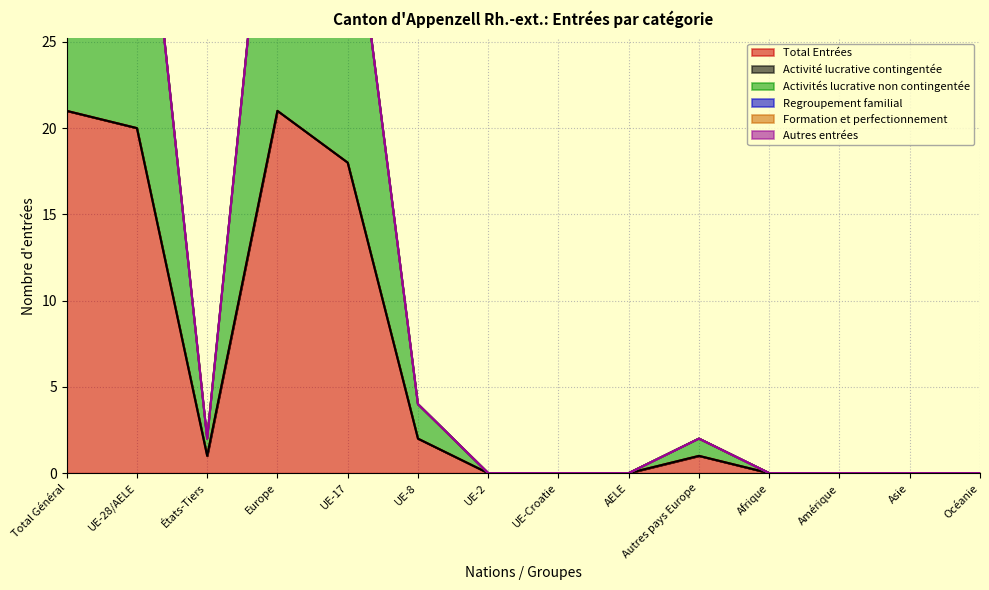

Between AELE and États-Tiers, which is larger?

États-Tiers